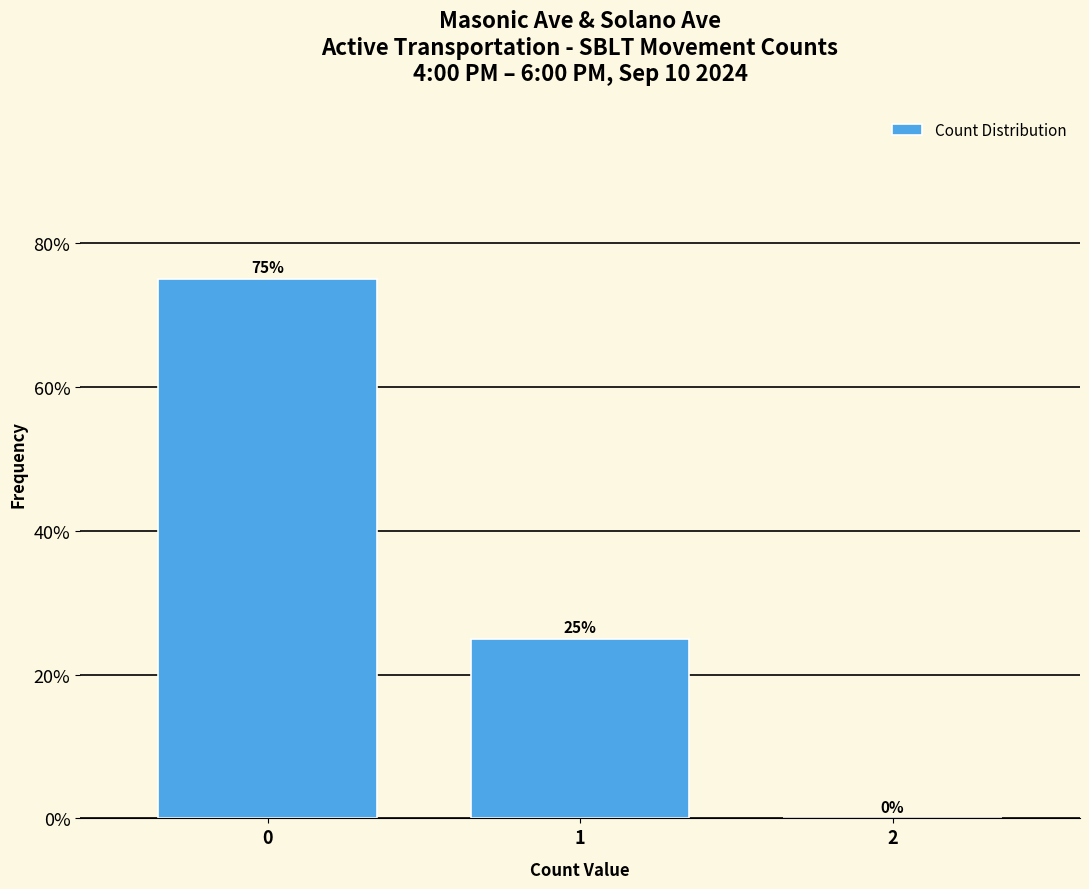

Reading left to right, transcribe this chart: for each bar, give the range it covers on the x-axis and its height.

-0.5 to 0.5: 75
0.5 to 1.5: 25
1.5 to 2.5: 0